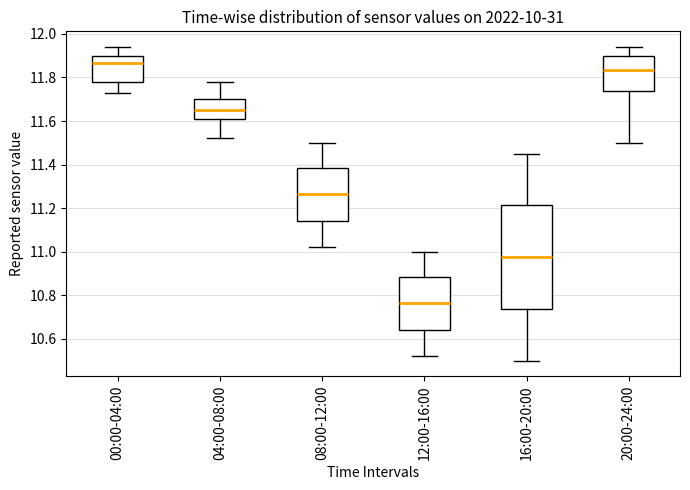

Reading left to right, read every box against the y-axis: the position of its median line, the range the box covers, and the ends of its whiskers. The values are not printed on the chart, so give them approximately, as read against the axis.

00:00-04:00: median 11.86, box 11.78 to 11.90, whiskers 11.74 to 11.94
04:00-08:00: median 11.66, box 11.60 to 11.70, whiskers 11.52 to 11.78
08:00-12:00: median 11.26, box 11.14 to 11.38, whiskers 11.02 to 11.50
12:00-16:00: median 10.76, box 10.64 to 10.88, whiskers 10.52 to 11.00
16:00-20:00: median 10.98, box 10.74 to 11.22, whiskers 10.50 to 11.46
20:00-24:00: median 11.84, box 11.74 to 11.90, whiskers 11.50 to 11.94